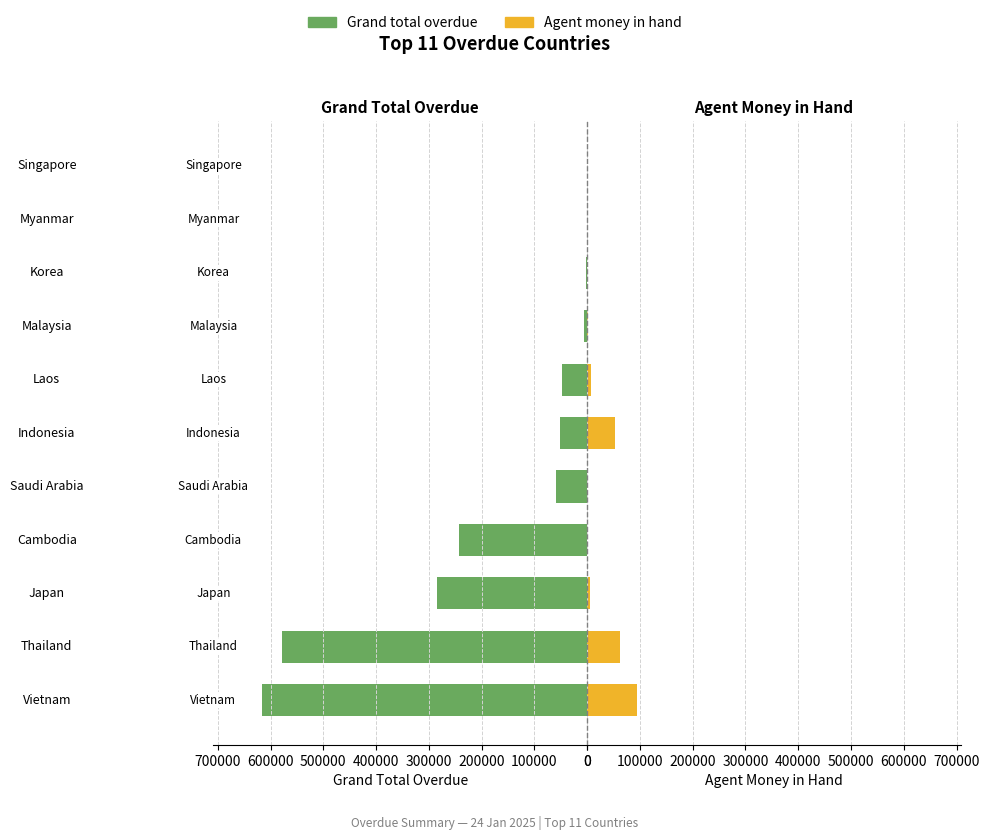

At Singapore, list the series in order from smallest to largest.

Grand total overdue, Agent money in hand